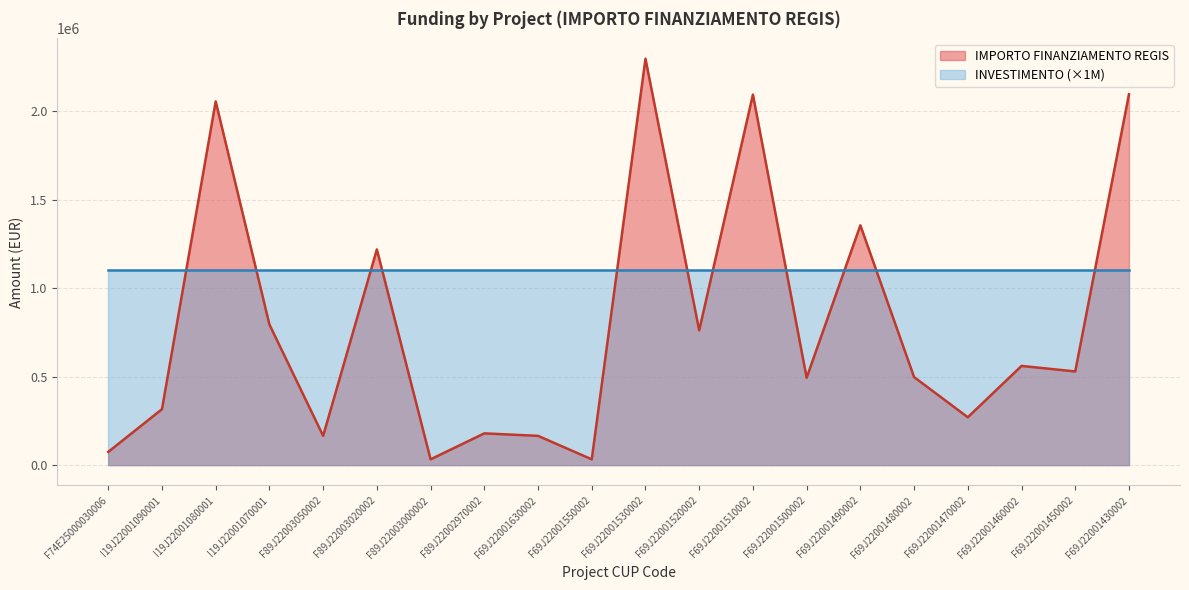

What is the difference between the second highest and minimum values?

2061621.1